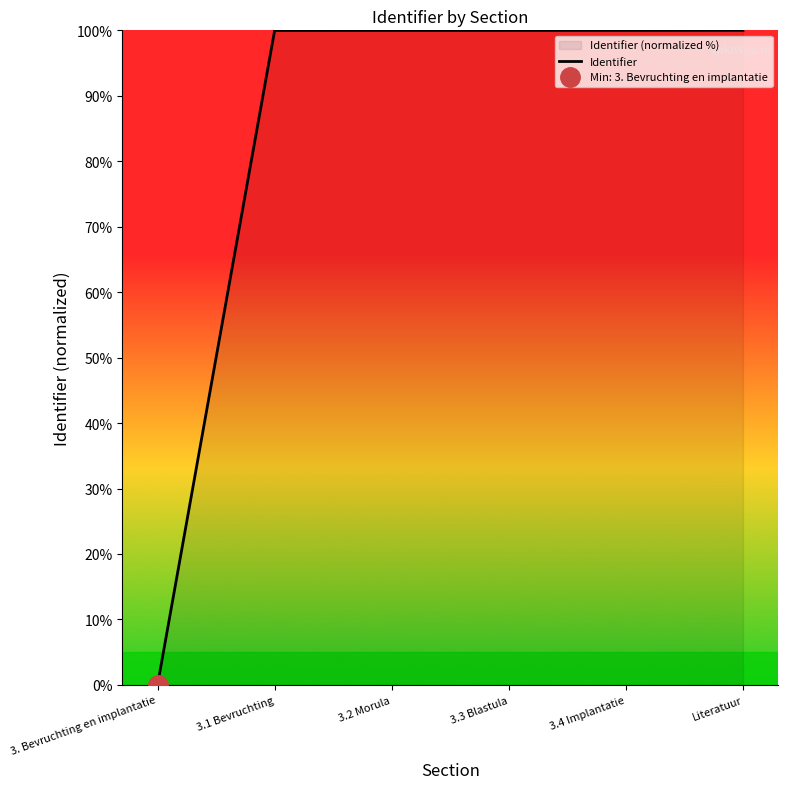

At which category does the chart reach its minimum across all series?

3. Bevruchting en implantatie